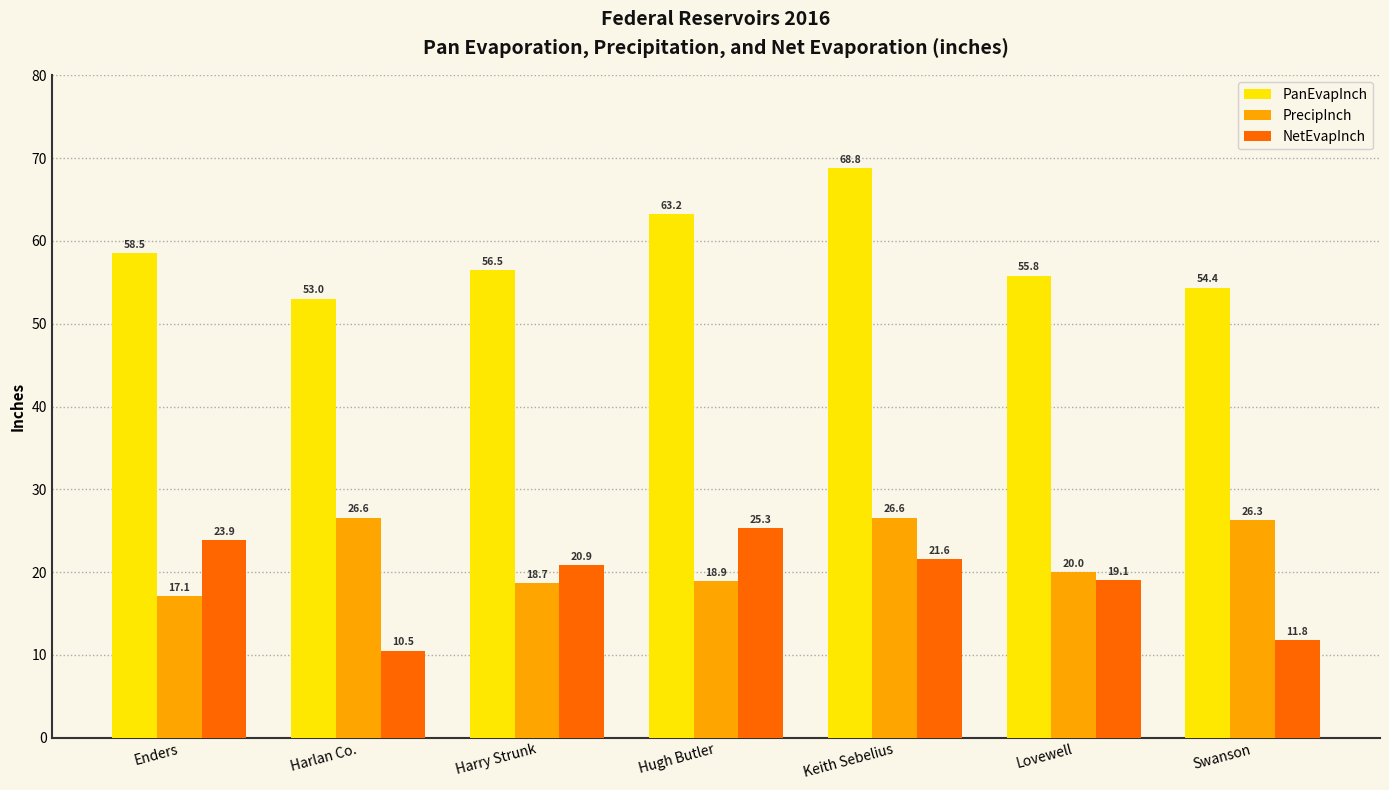

Count the number of categories in the chart.

7